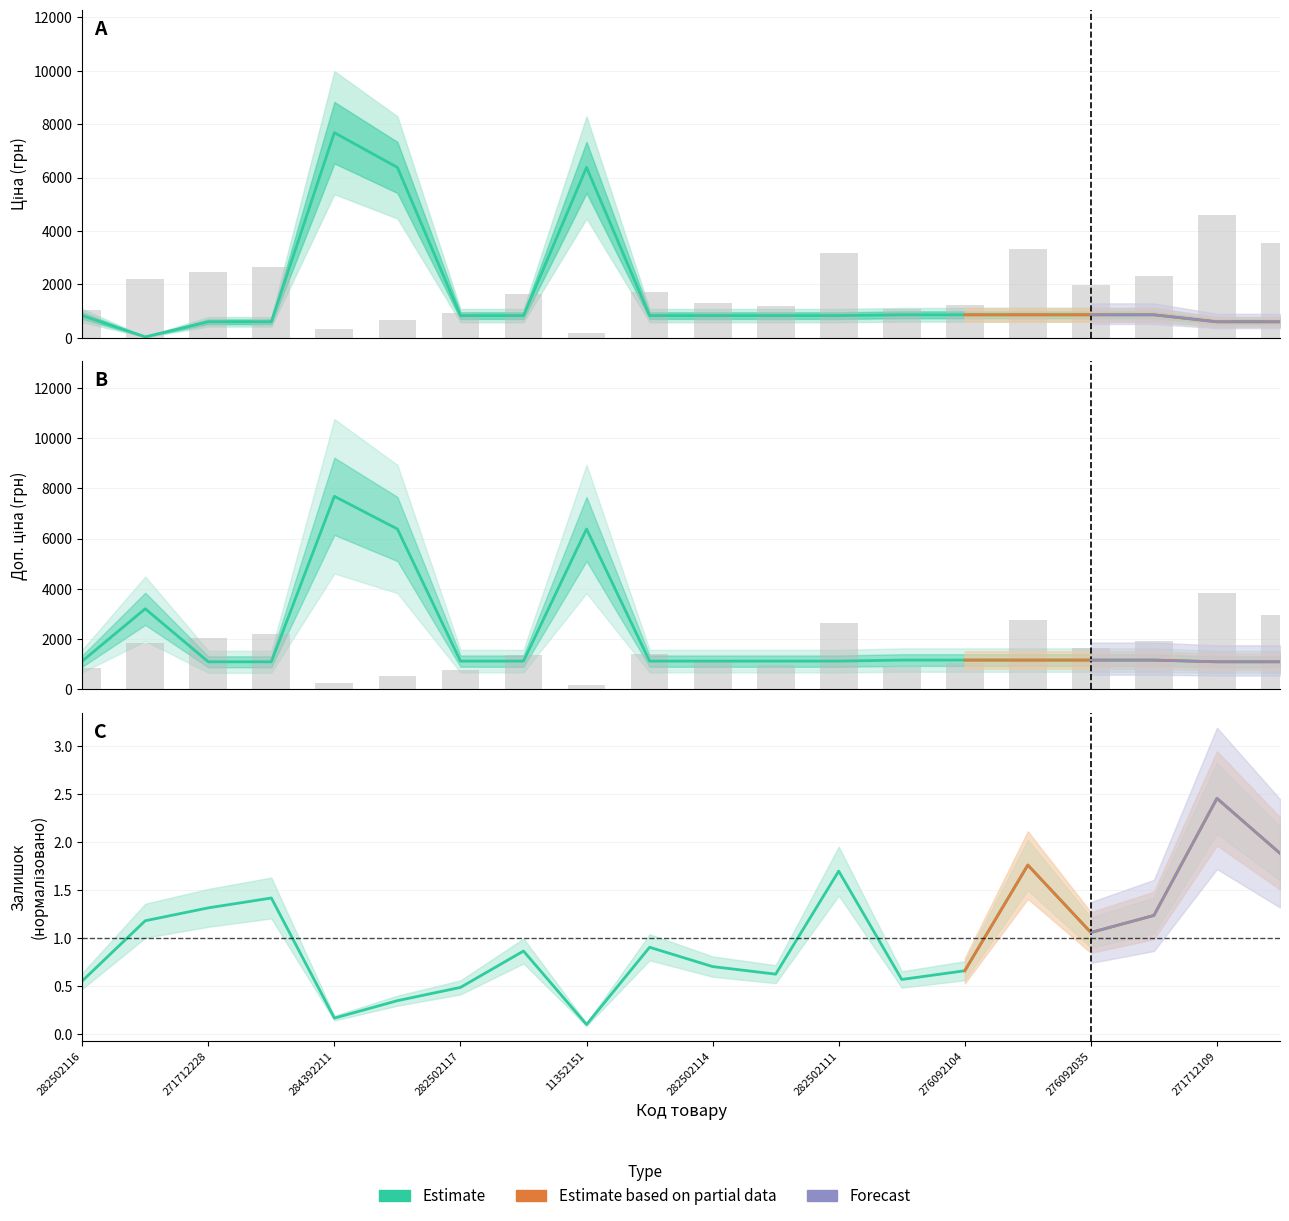

Is it true that Залишок equals 3304.5 at 276092103?

True